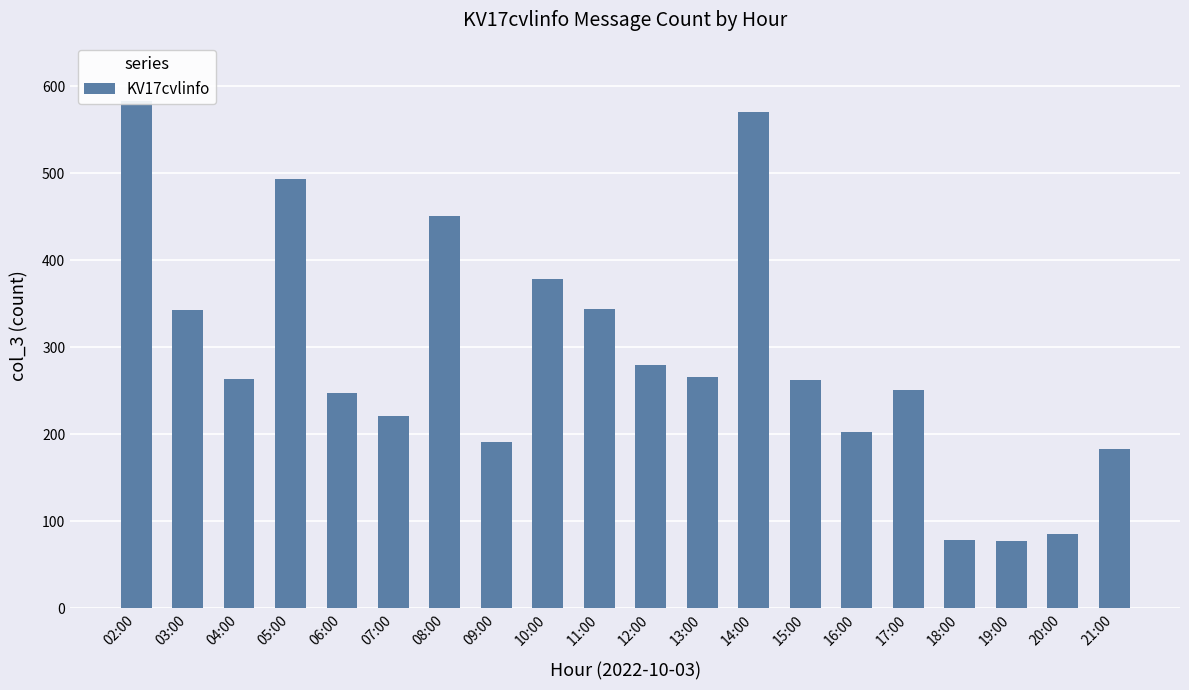

Reading right to left, what are all the values shown in this chart?

183	86	78	79	251	203	263	570	266	280	344	379	191	451	221	247	493	264	343	583